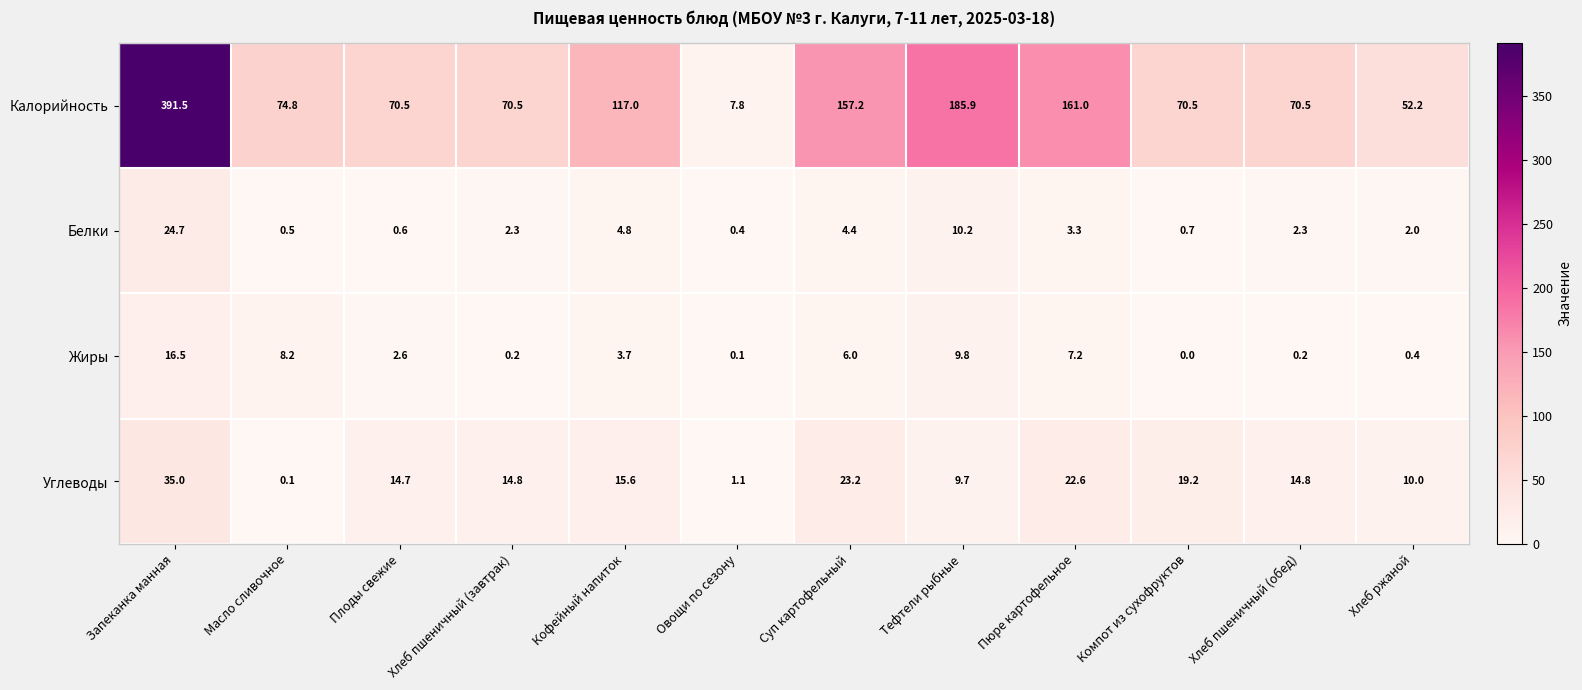

What is the difference between the highest and lowest values at Пюре картофельное?

157.7